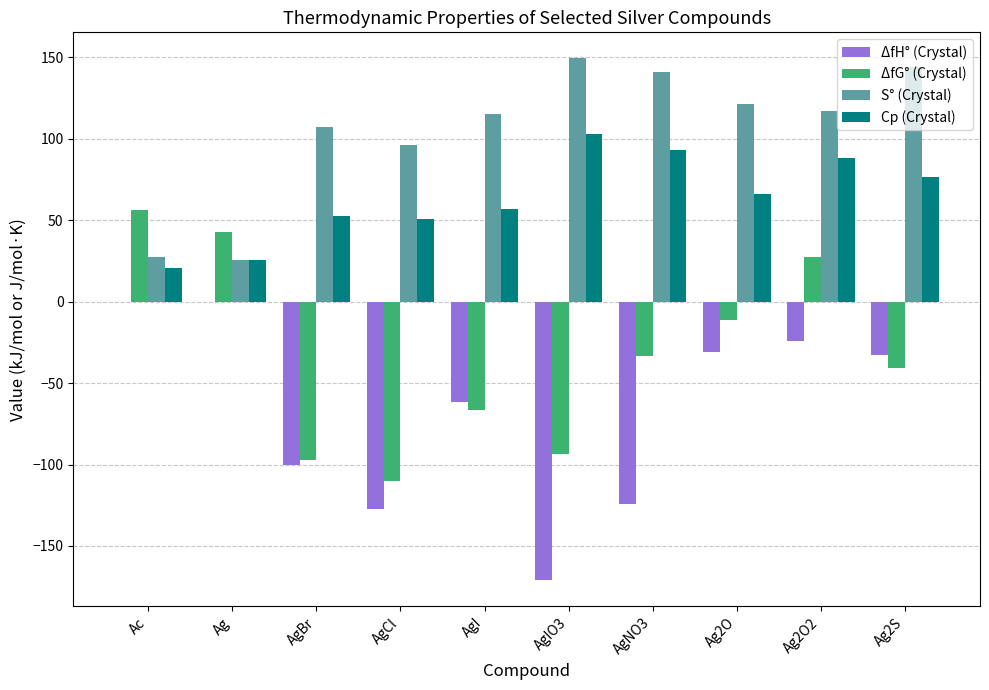

What is the highest value of the ΔfG° (Crystal) series?

56.5